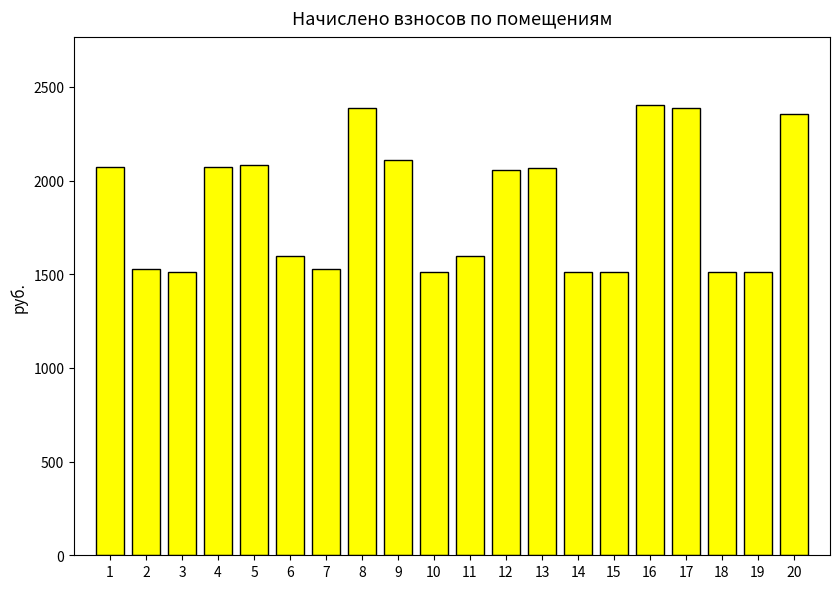

What is the change in value from 8 to 18?

-874.8